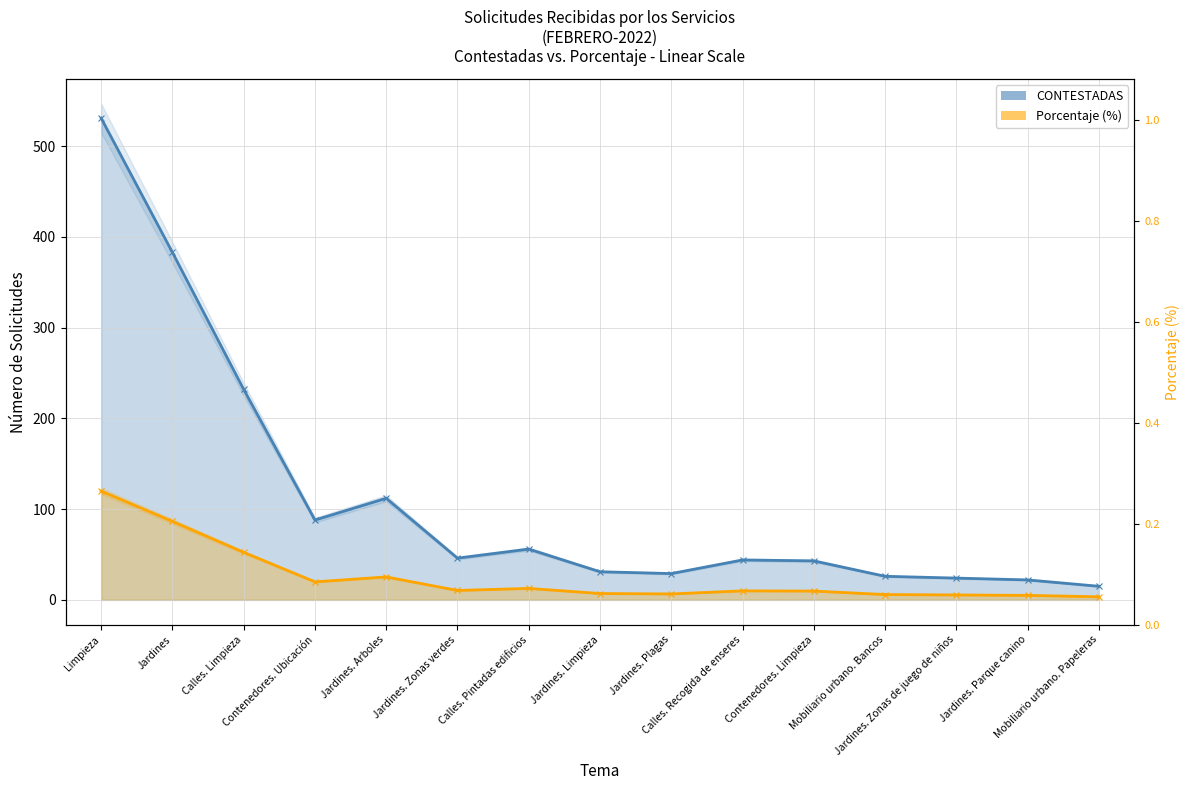

What are all the series names shown in the legend?

CONTESTADAS, Porcentaje (%)